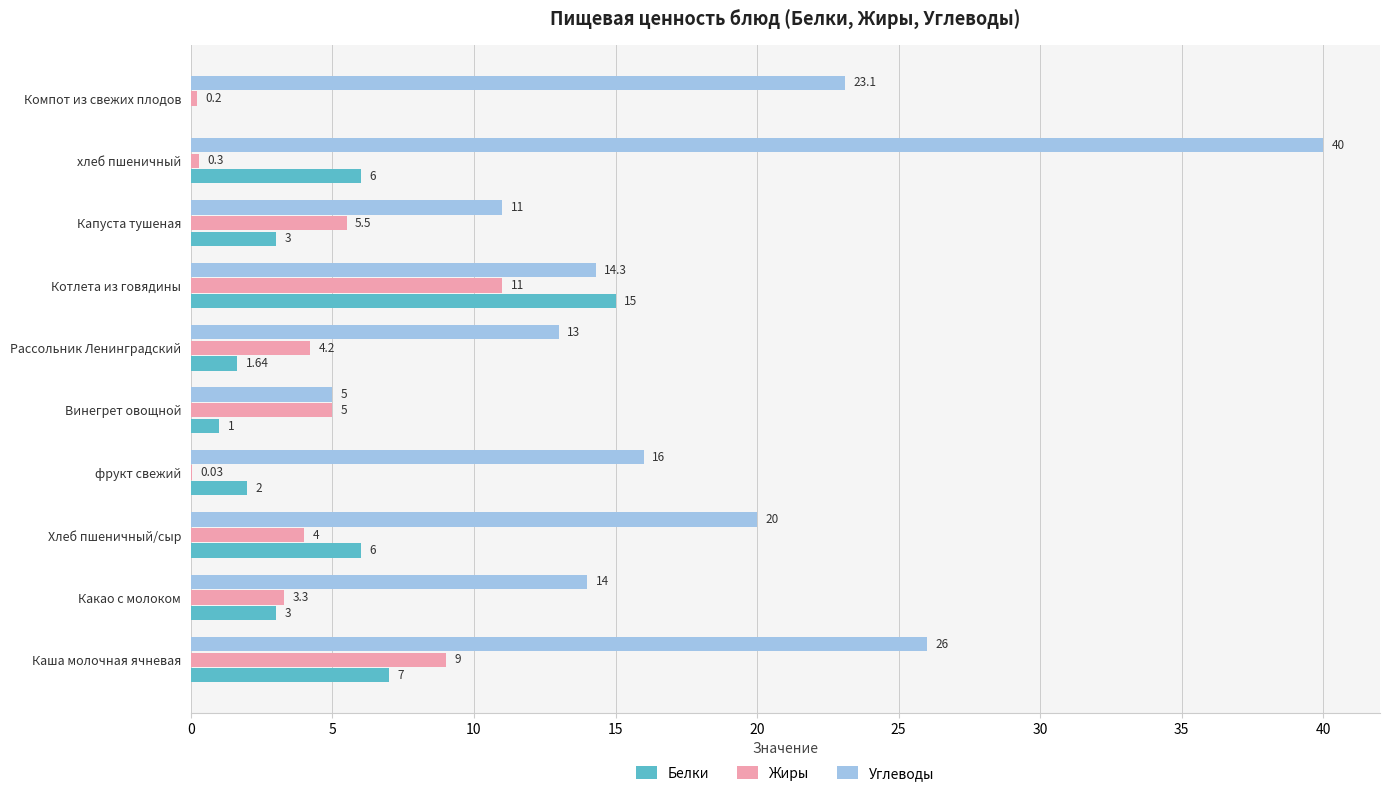

How many values in Белки are above zero?

9